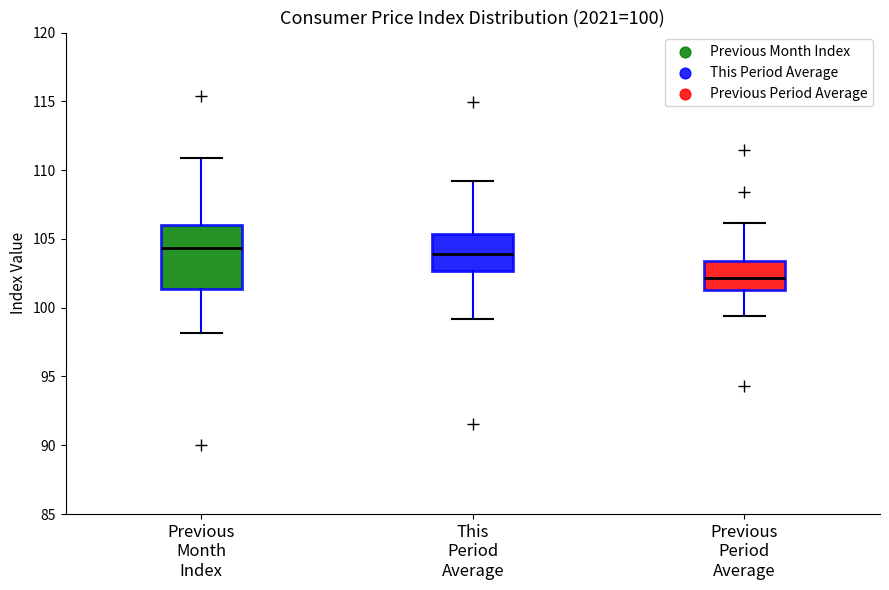

Which box's median line is the lowest?

Previous Period Average